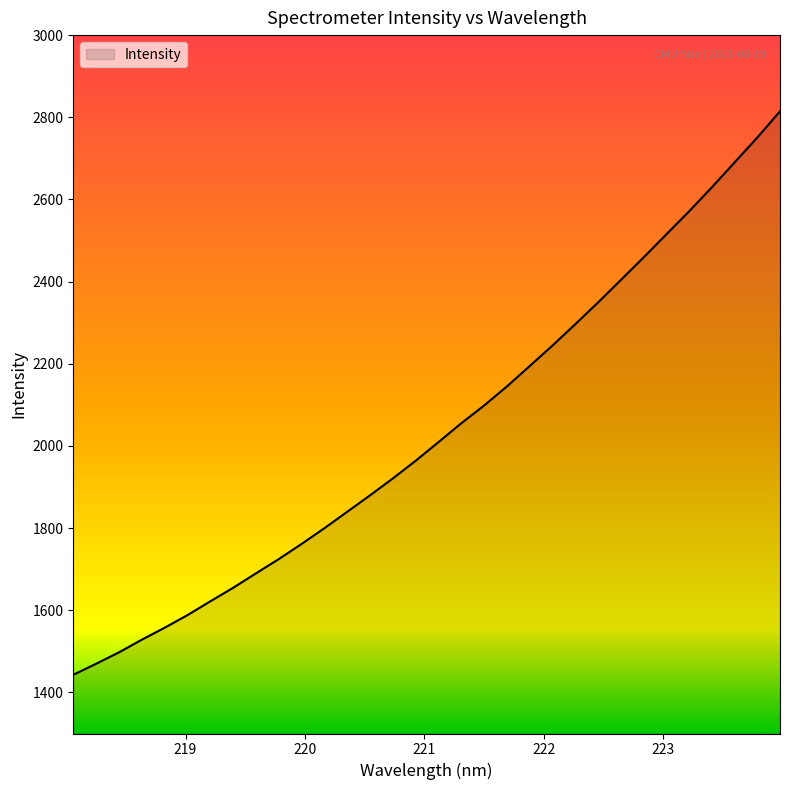

What is the difference between the maximum and minimum values?

1371.7